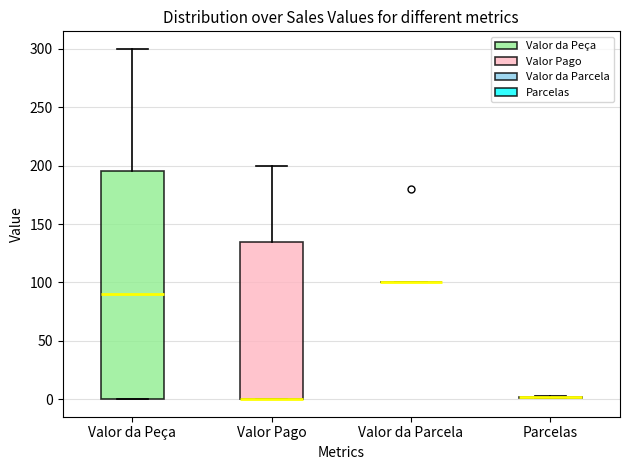

Where is the lower edge of the box for Valor Pago on the y-axis? The values are not printed on the chart, so give them approximately, as read against the axis.

0